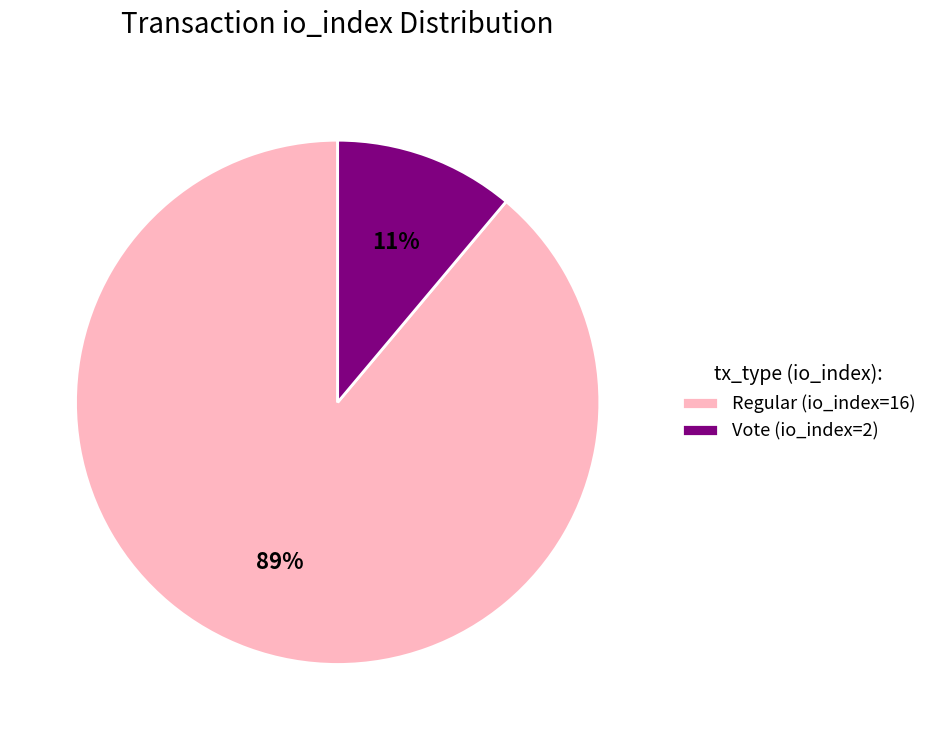

What is the majority slice?

Regular (io_index=16)